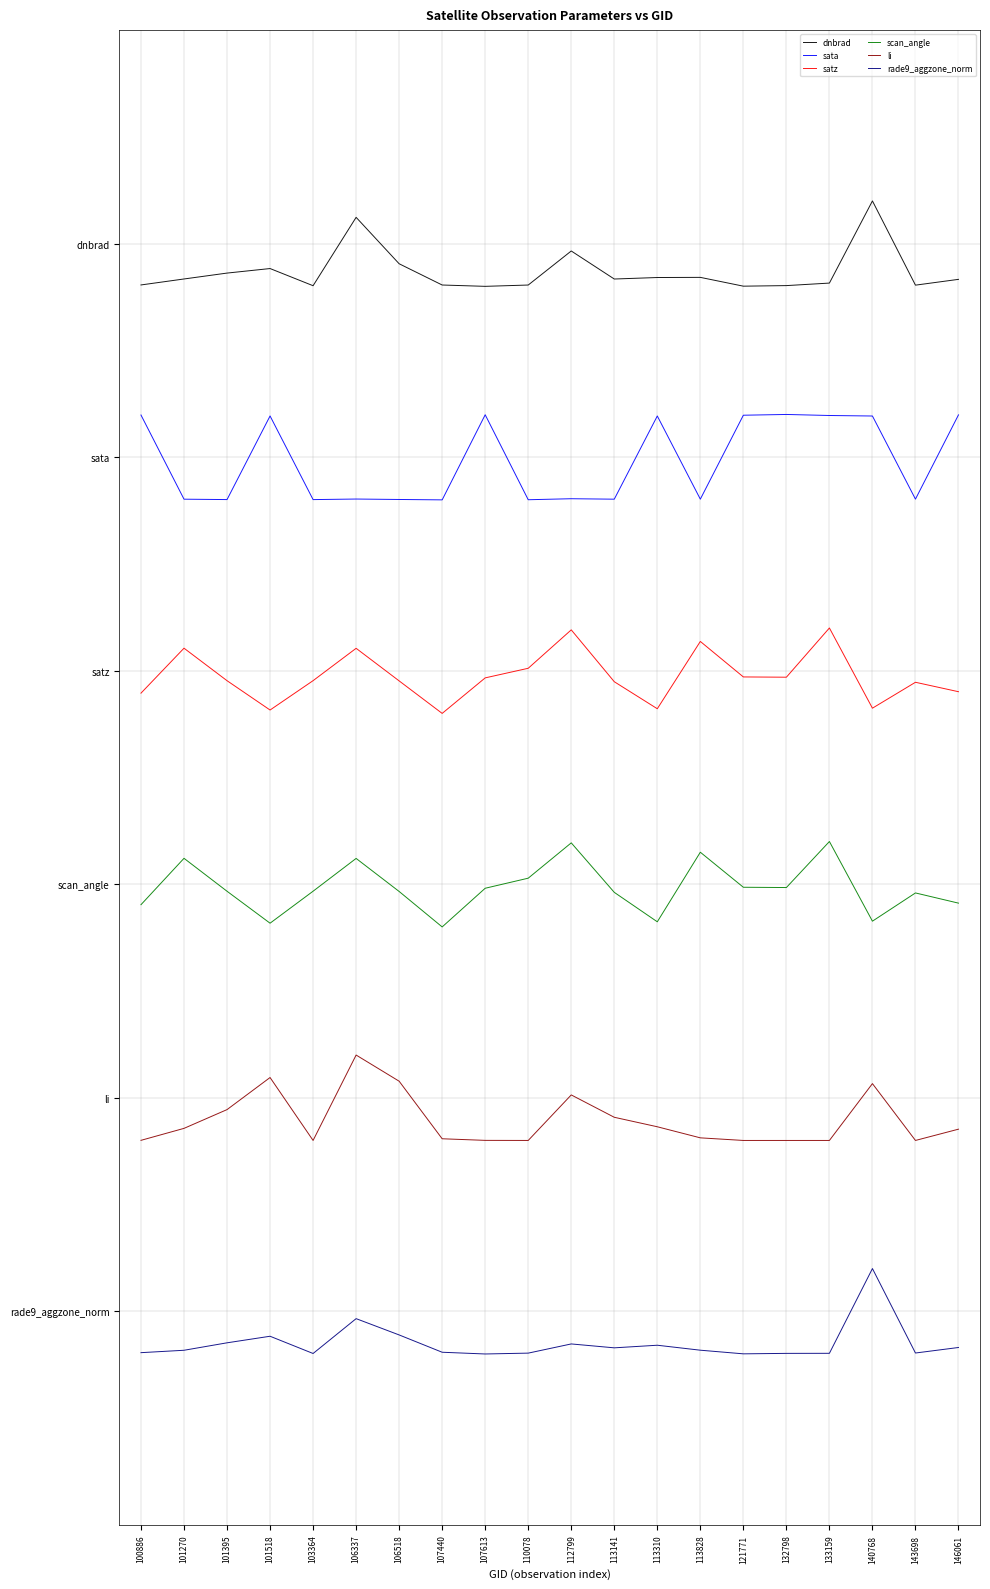

Does the chart have visible grid lines?

Yes